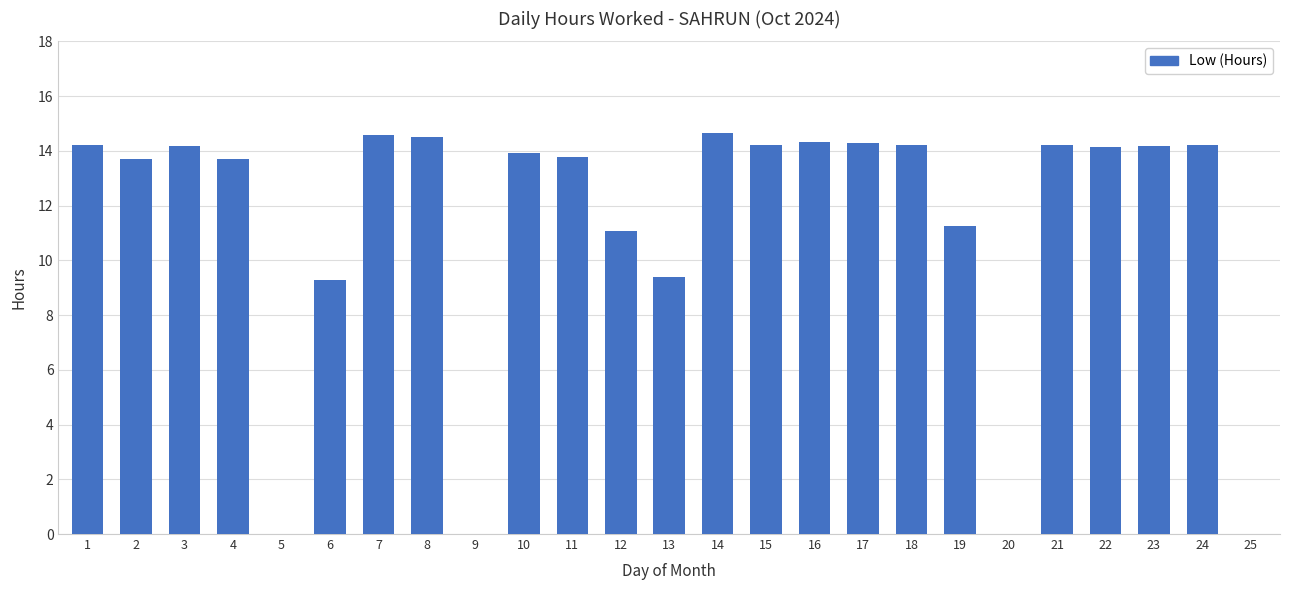

Count the number of data series in this chart.

1